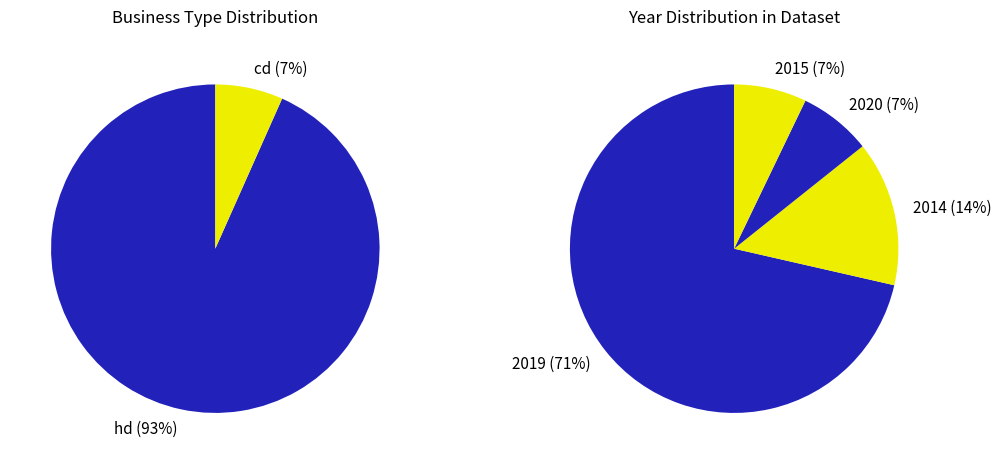

Is there any slice that represents more than half of the pie?

Yes